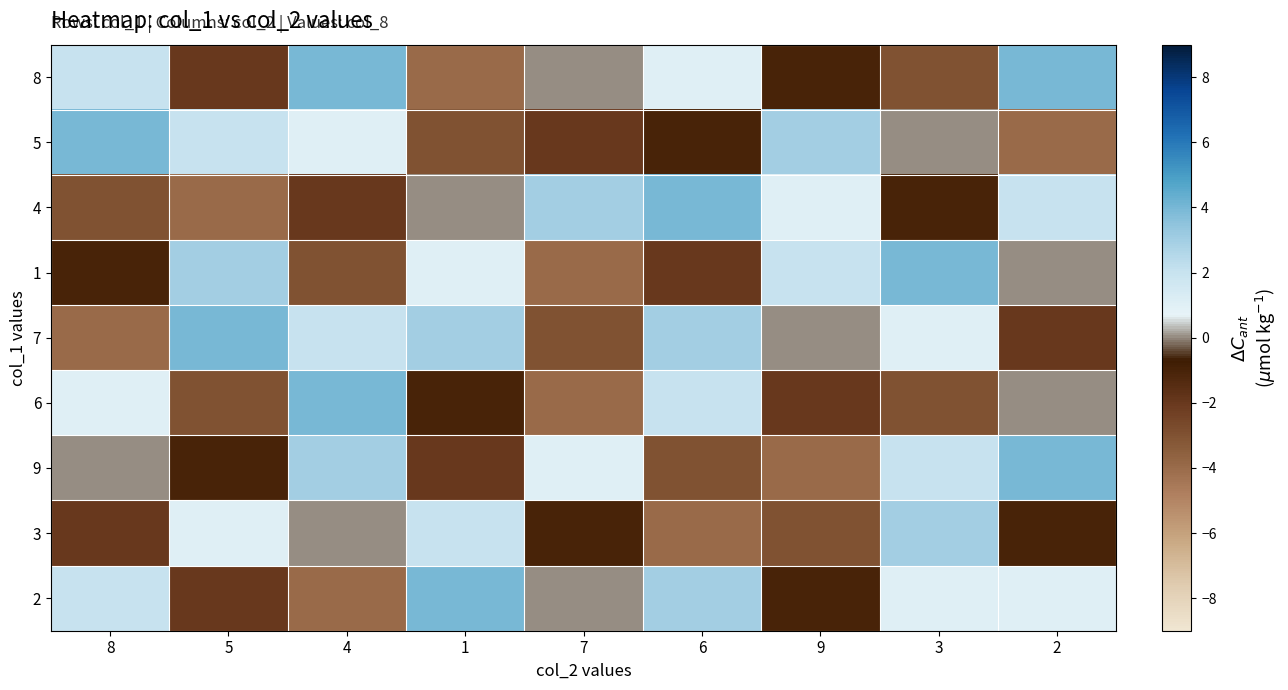

At how many categories does at least one series exceed 1?

9